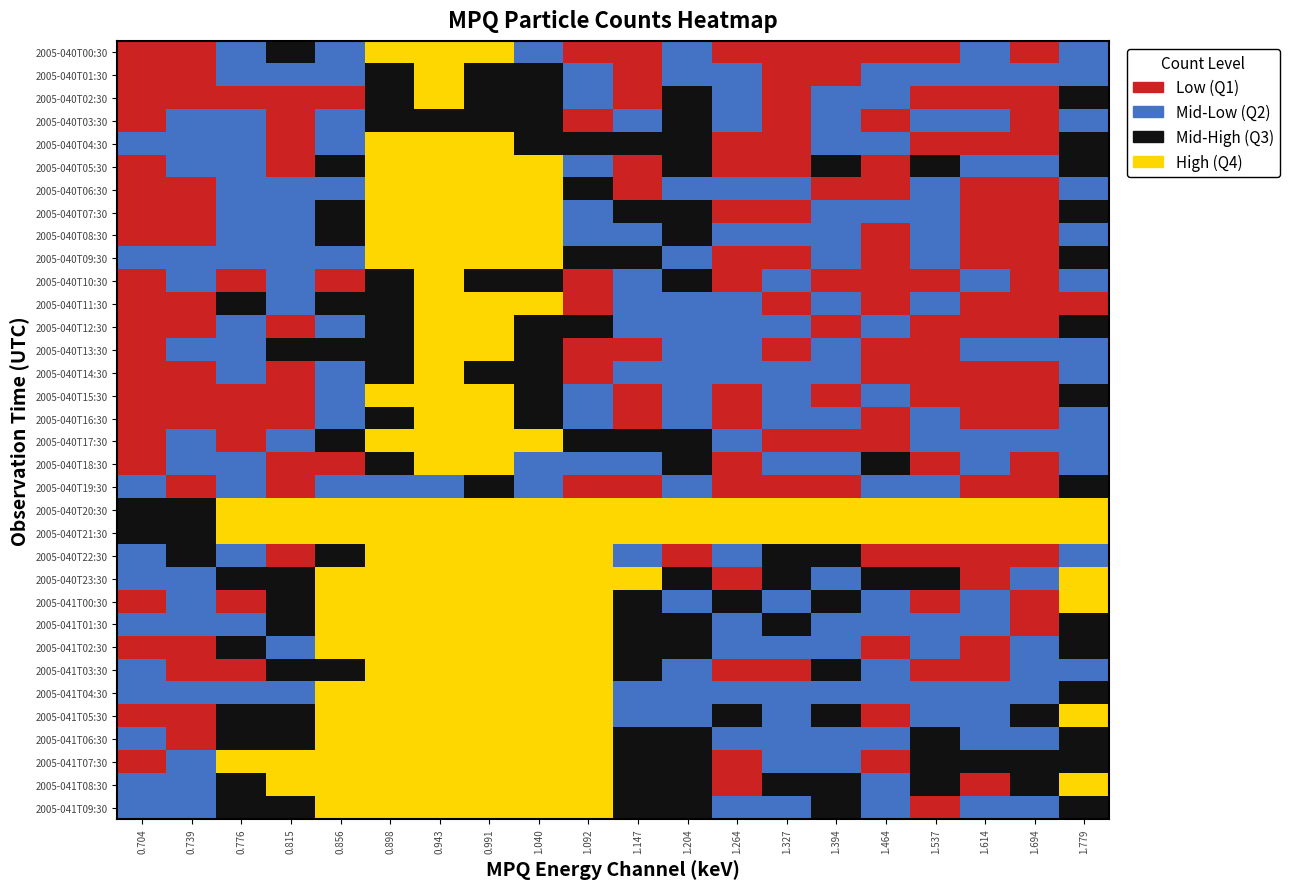

What is the difference between the 2005-041T03:30 values at 1.614 and 0.856?

9